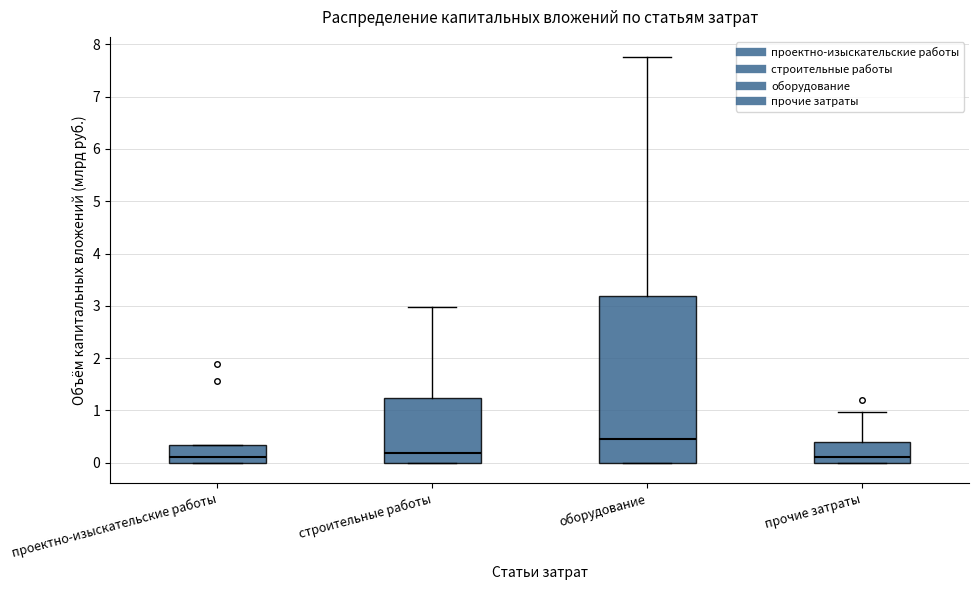

Which box's median line is the highest?

оборудование